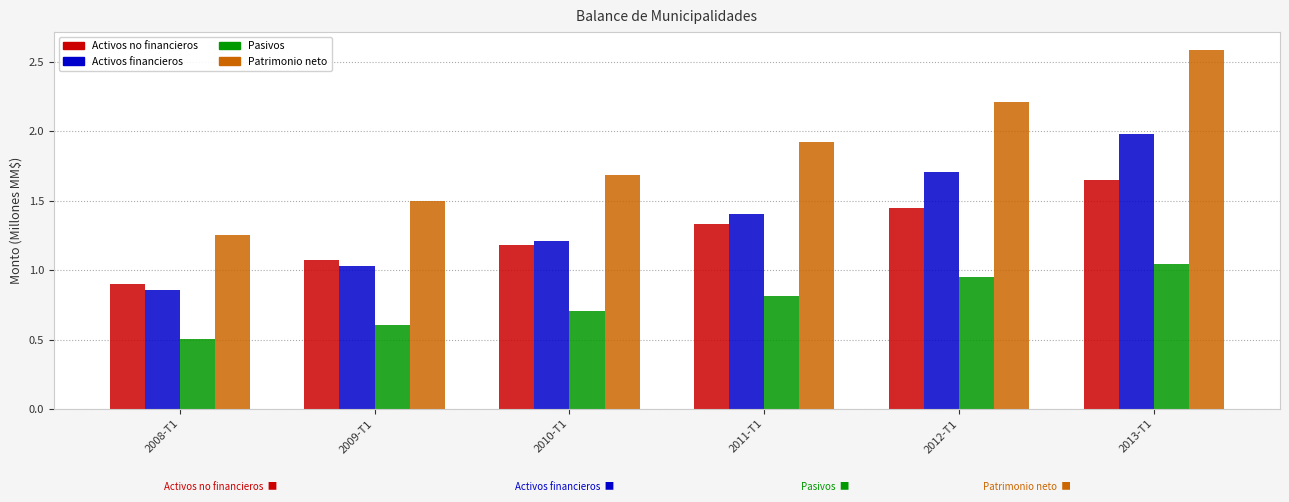

What position from the left is 2013-T1?

6